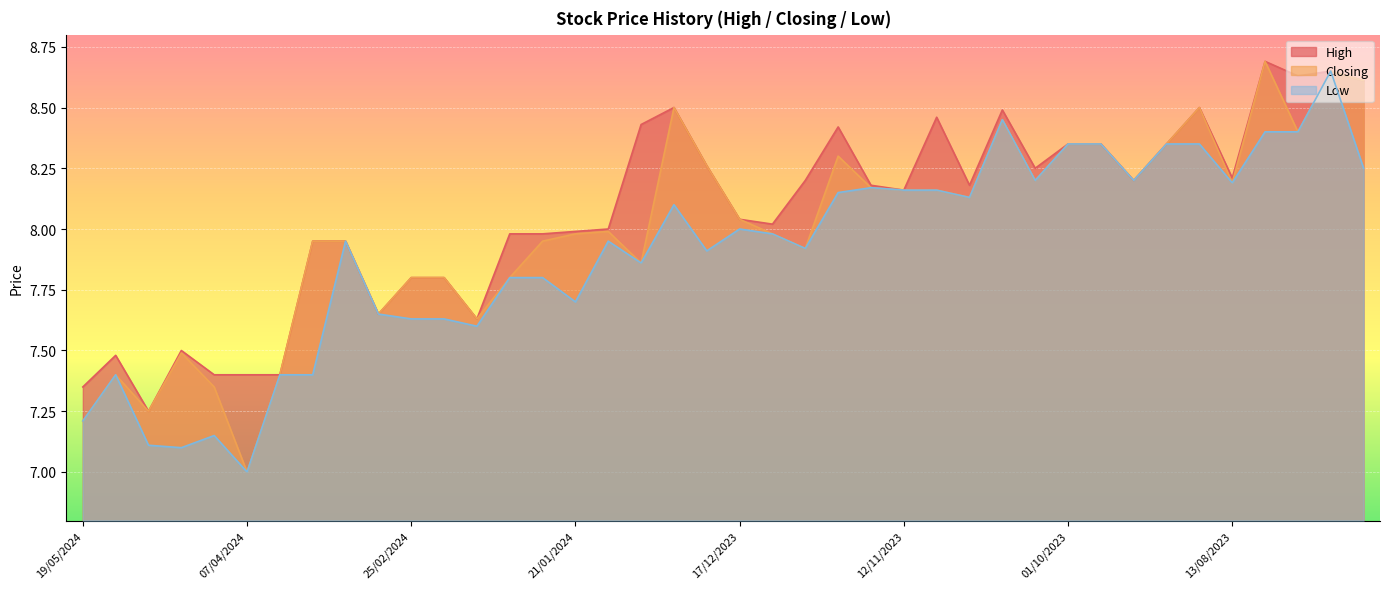

What is the maximum value for High?

8.7